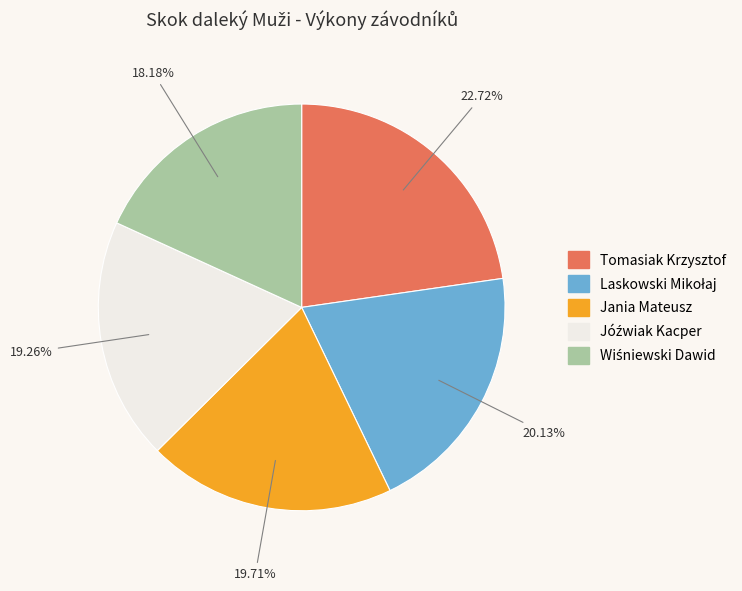

Do Tomasiak Krzysztof and Jania Mateusz together represent more than half of the pie?

No